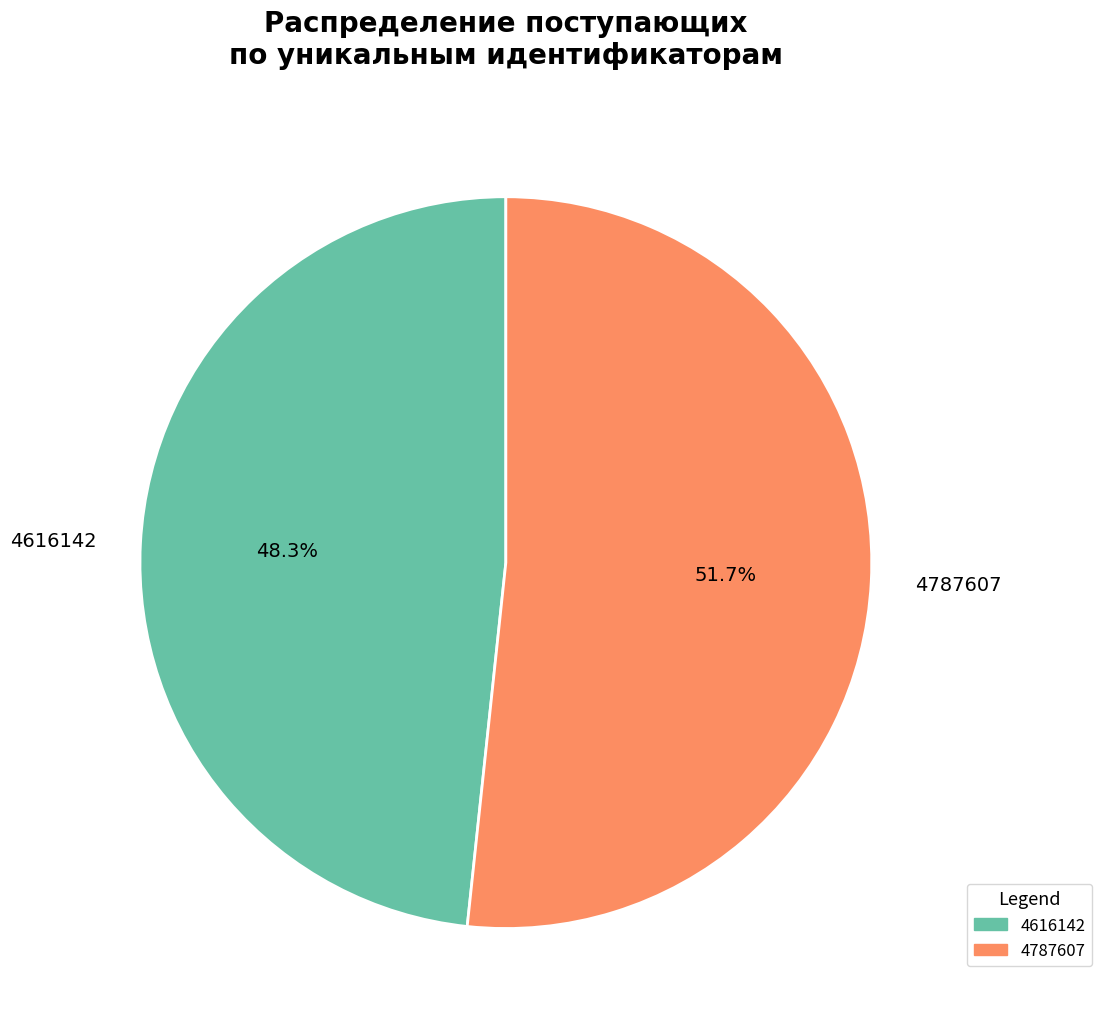

Which has a higher value, 4787607 or 4616142?

4787607